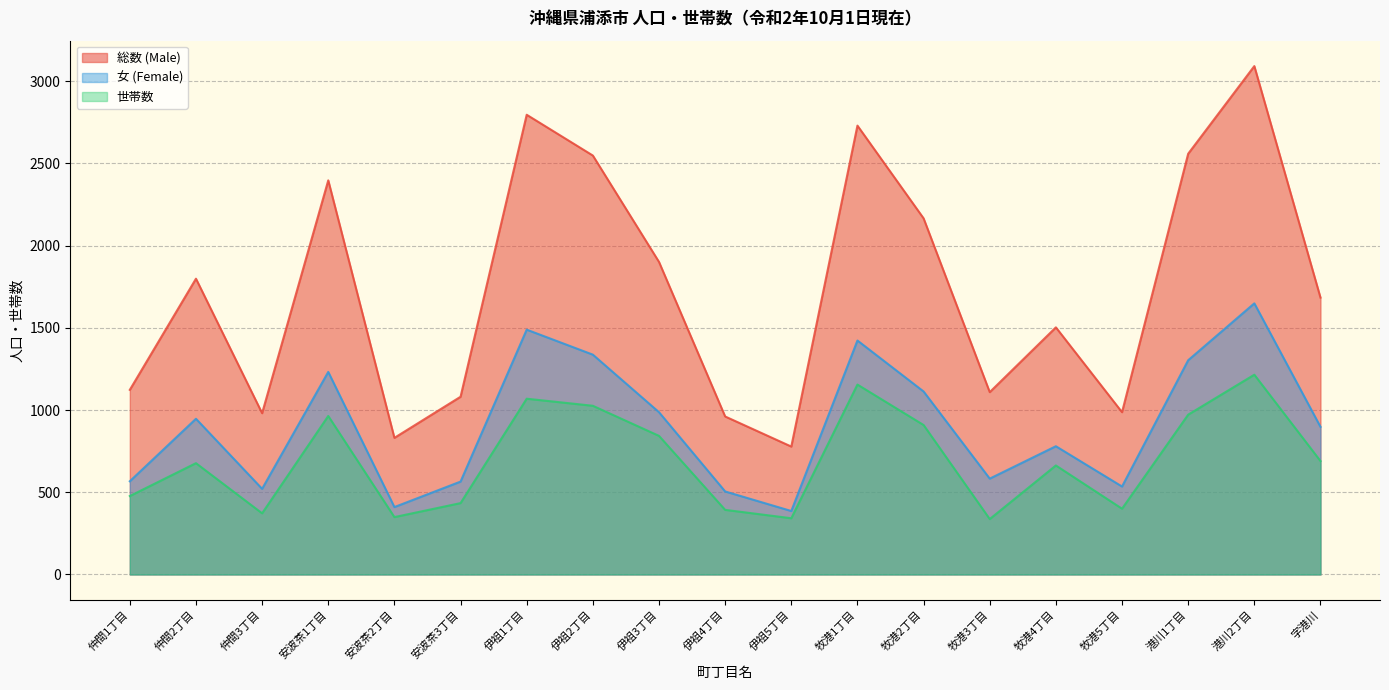

Rank the categories by 女 (Female) value from highest to lowest.

港川2丁目, 伊祖1丁目, 牧港1丁目, 伊祖2丁目, 港川1丁目, 安波茶1丁目, 牧港2丁目, 伊祖3丁目, 仲間2丁目, 字港川, 牧港4丁目, 牧港3丁目, 仲間1丁目, 安波茶3丁目, 牧港5丁目, 仲間3丁目, 伊祖4丁目, 安波茶2丁目, 伊祖5丁目